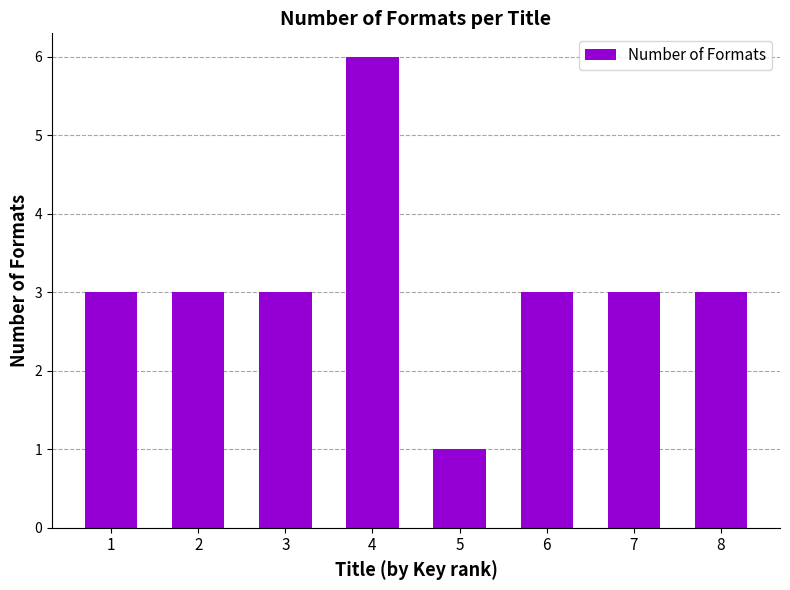

True or false: the data shows 3 at 2.

True